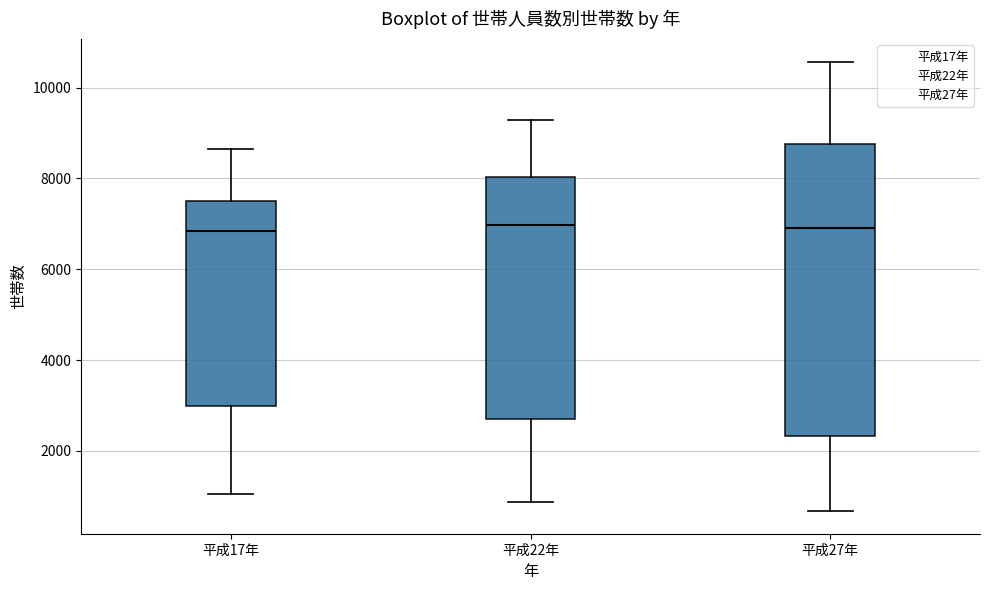

Where is the lower edge of the box for 平成22年 on the y-axis? The values are not printed on the chart, so give them approximately, as read against the axis.

2600